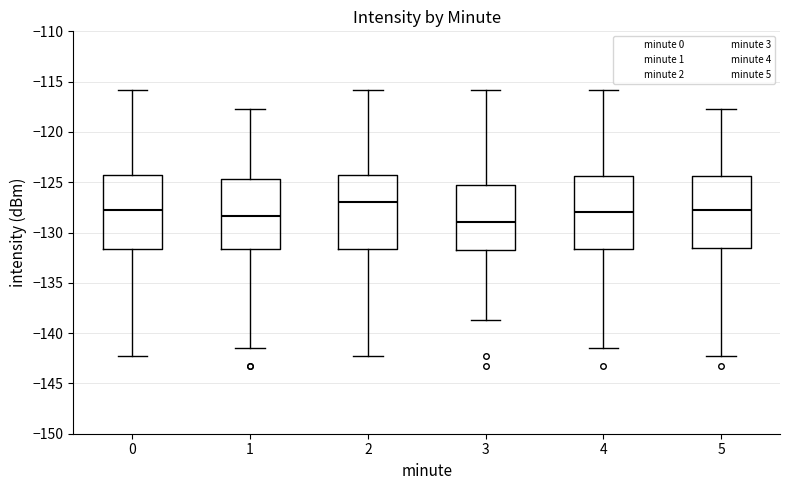

Reading left to right, transcribe this box plot: for each box, give where its median line is, the range the box spans, and where its two whiskers end, as read against the y-axis. The values are not printed on the chart, so give them approximately, as read against the axis.

0: median -127.5, box -131.5 to -124.5, whiskers -142.5 to -116.0
1: median -128.5, box -131.5 to -124.5, whiskers -141.5 to -117.5
2: median -127.0, box -131.5 to -124.5, whiskers -142.5 to -116.0
3: median -129.0, box -131.5 to -125.5, whiskers -138.5 to -116.0
4: median -128.0, box -131.5 to -124.5, whiskers -141.5 to -116.0
5: median -127.5, box -131.5 to -124.5, whiskers -142.5 to -117.5